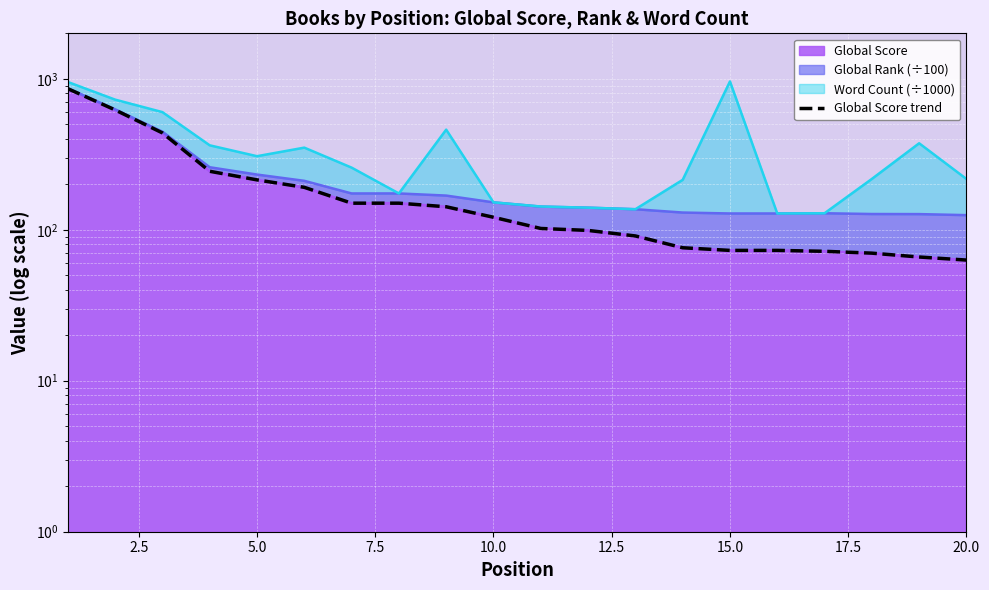

What is the greatest value displayed?

860